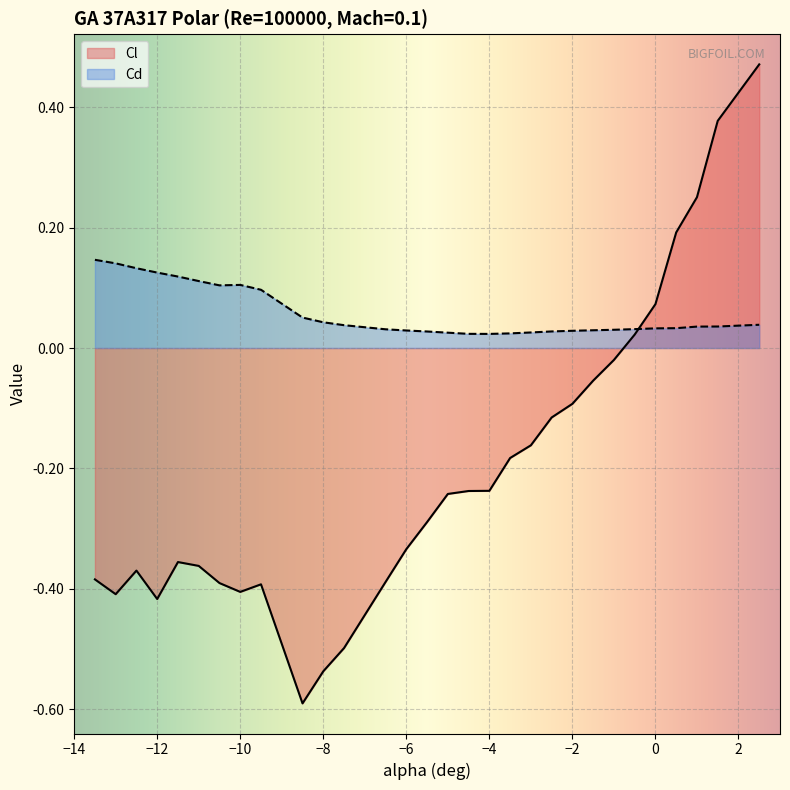

What is the difference between the second highest and minimum values in the Cd series?

0.1